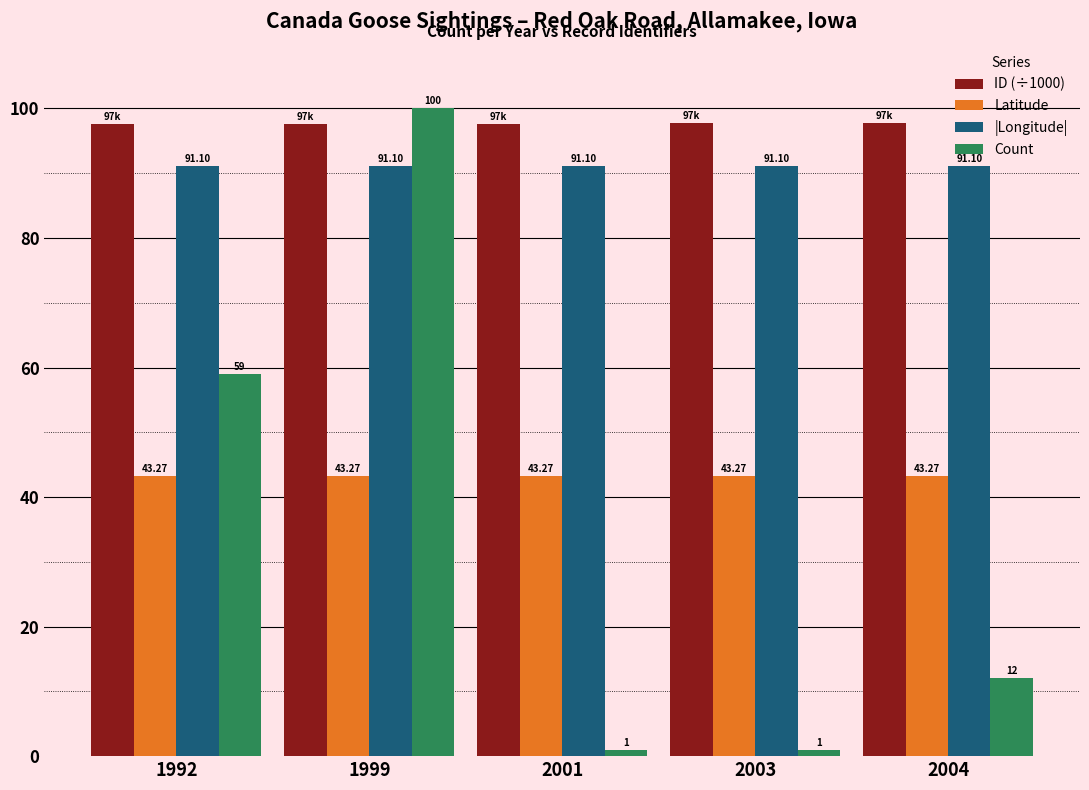

Rank the series at 1992 from lowest to highest value.

Latitude, Count, |Longitude|, ID (÷1000)